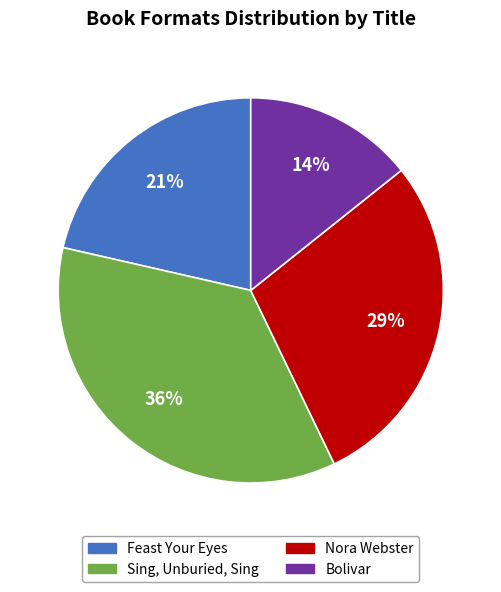

Which category has the biggest portion of the pie?

Sing, Unburied, Sing